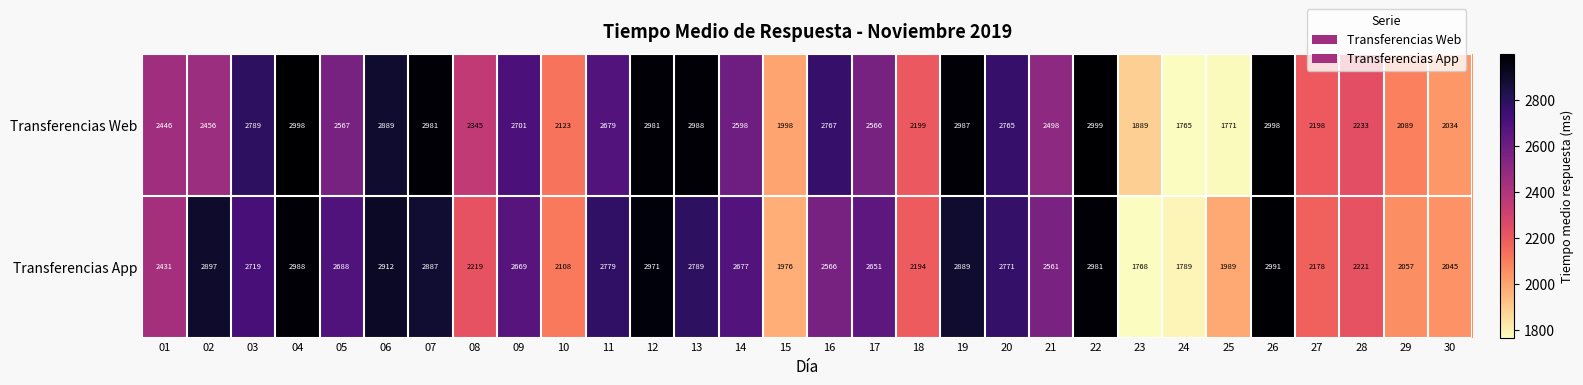

What is the difference between the maximum and minimum values in the Transferencias Web series?

1234